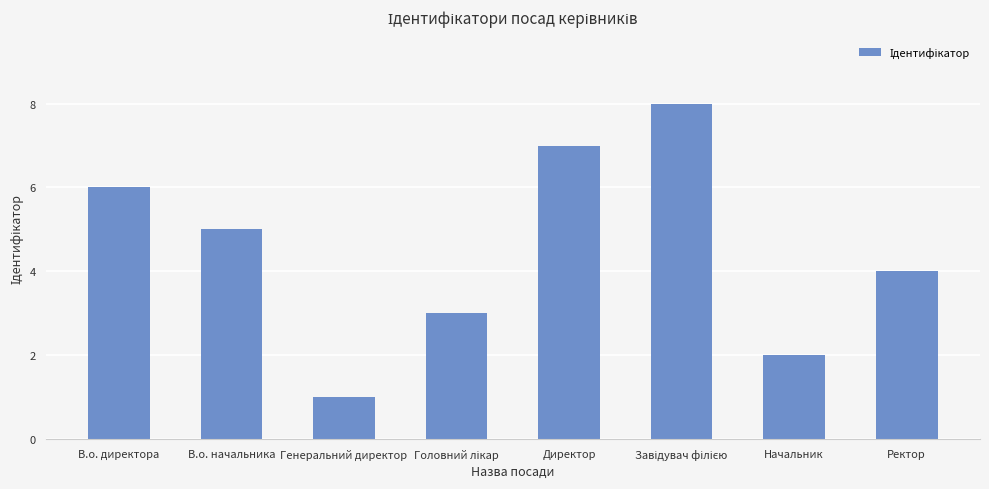

What is the sum of the values at В.о. директора and В.о. начальника?

11